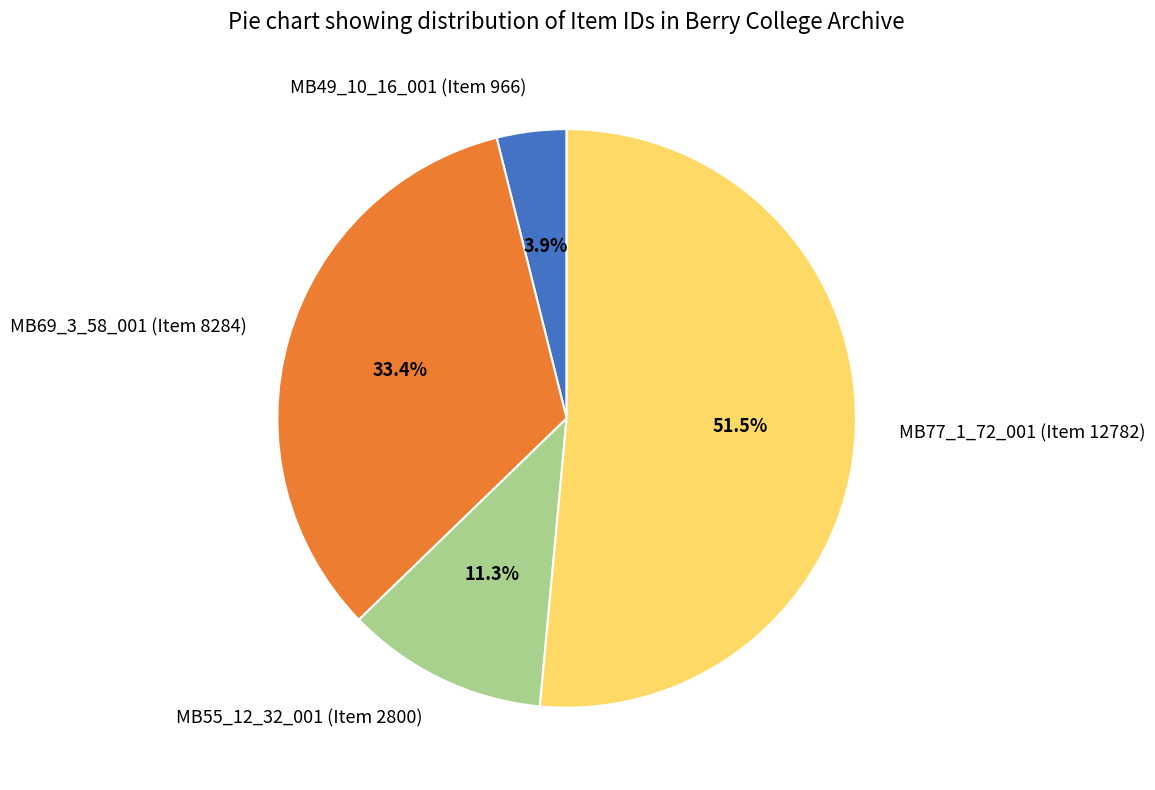

To the nearest percent, what is the combined percentage of MB69_3_58_001 (Item 8284) and MB77_1_72_001 (Item 12782)?

85%